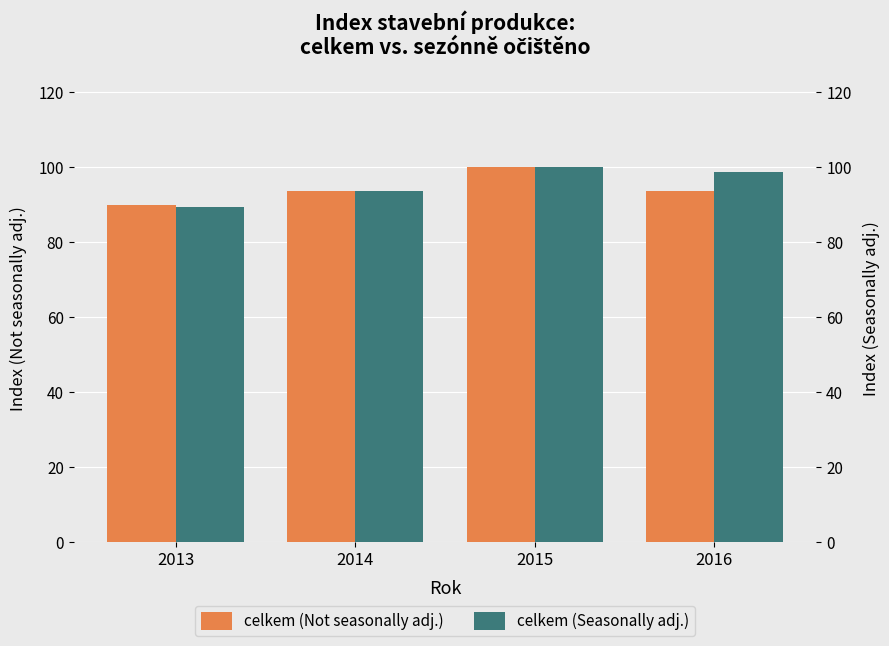

At how many categories does at least one series exceed 90?

3